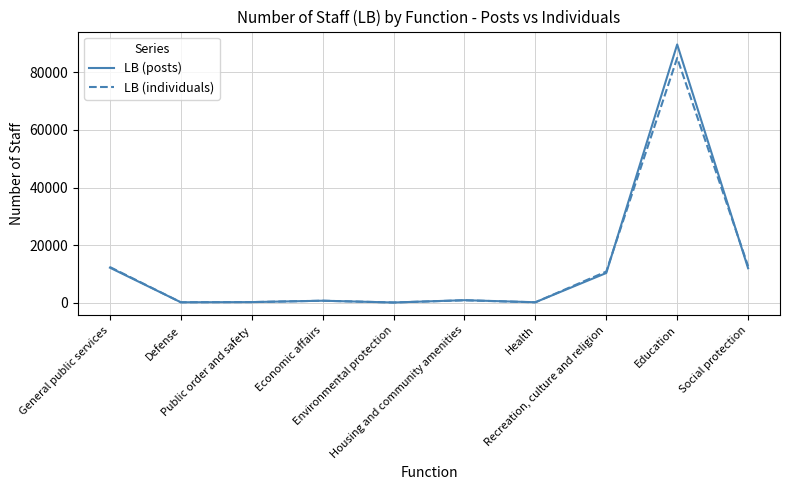

List the series in order of their peak value, highest first.

LB (posts), LB (individuals)